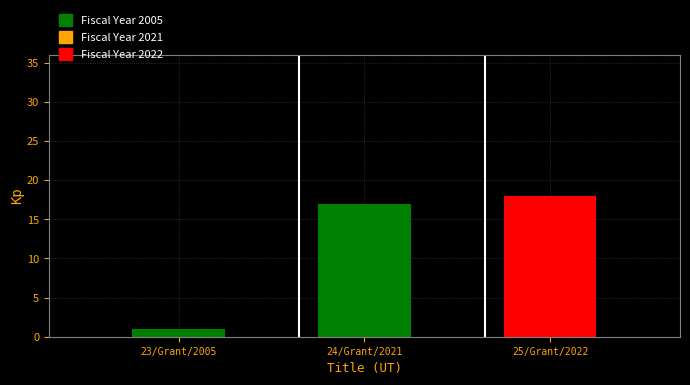

What is the value of the 1st bar from the left?

1